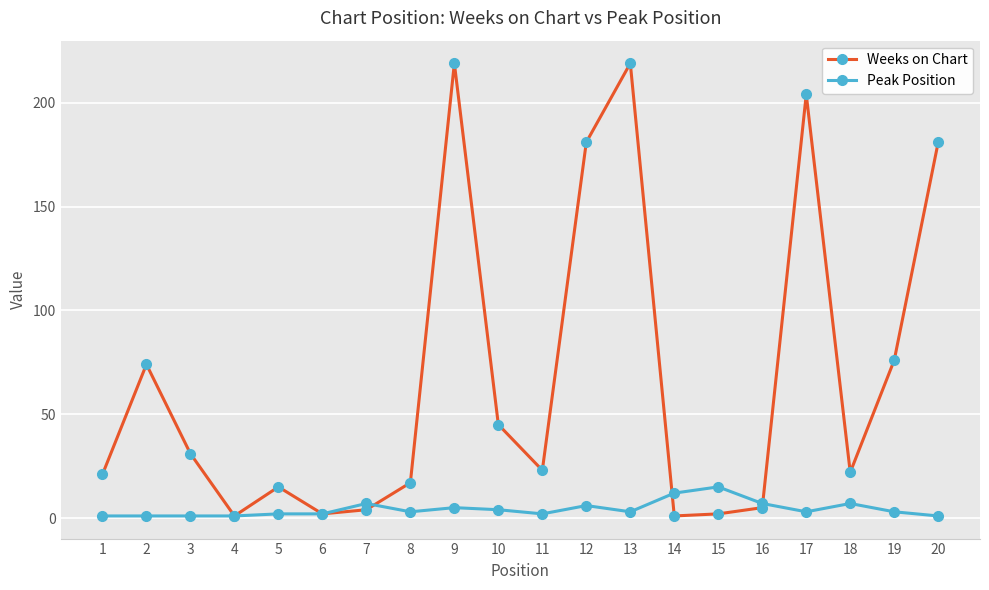

How many distinct data groups are displayed?

2